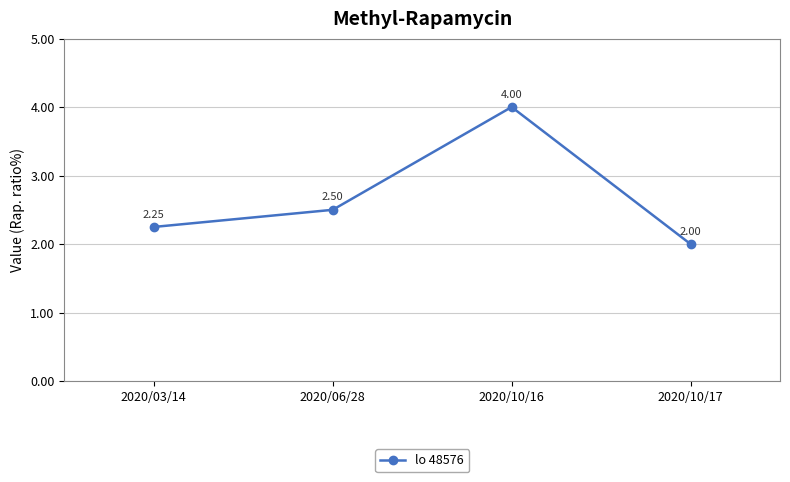

How many lines are shown in the chart?

1